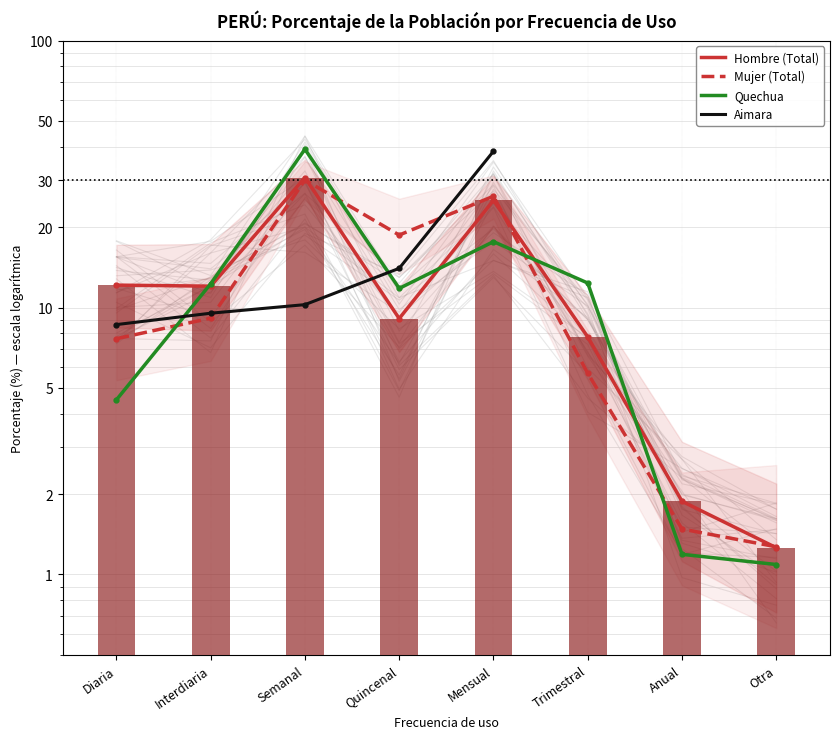

What is the value of the Mujer bar at the 4th from the left?

18.7